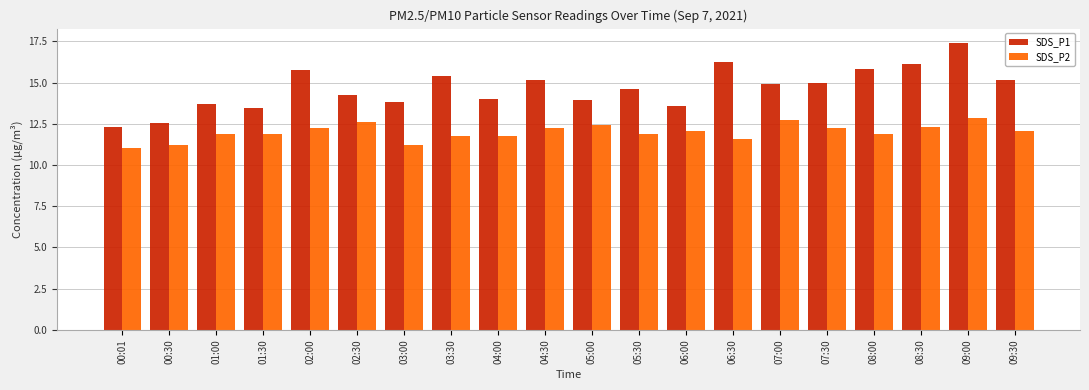

What is the average value of the SDS_P1 series?

14.7